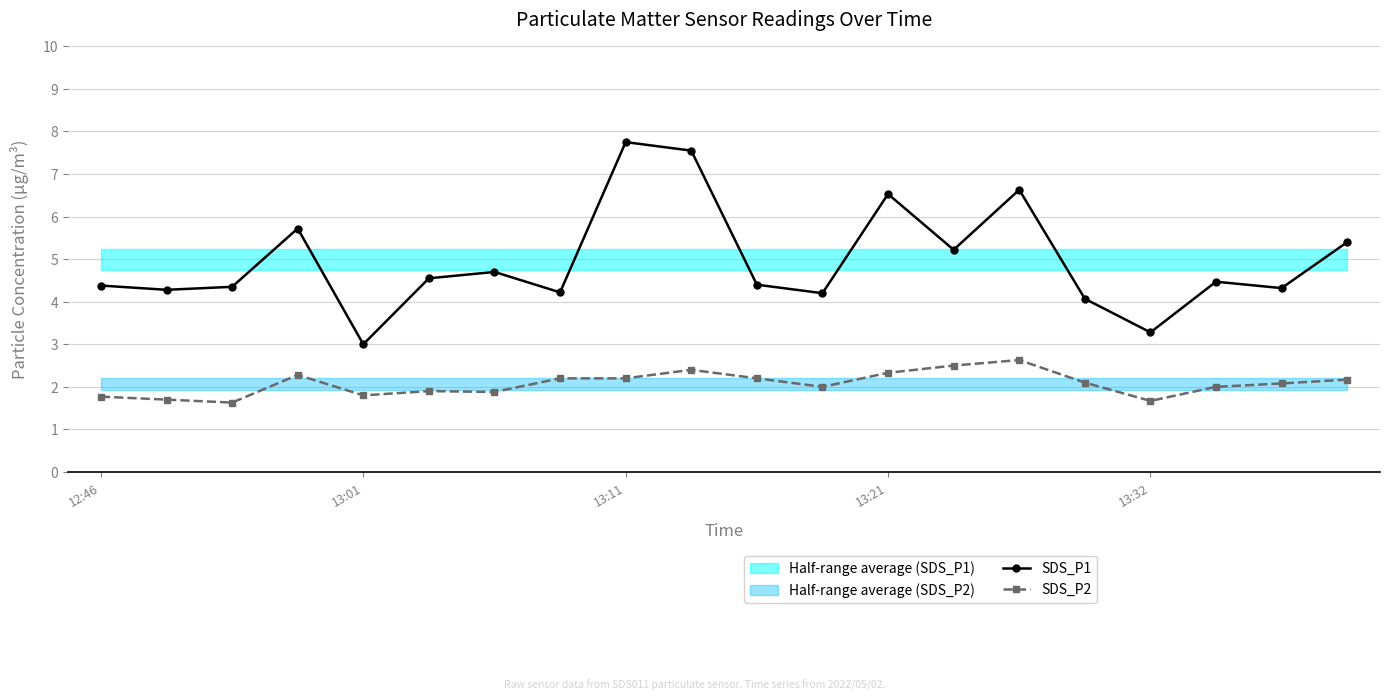

True or false: SDS_P2 has a value of 2.2 at 13:11.

True